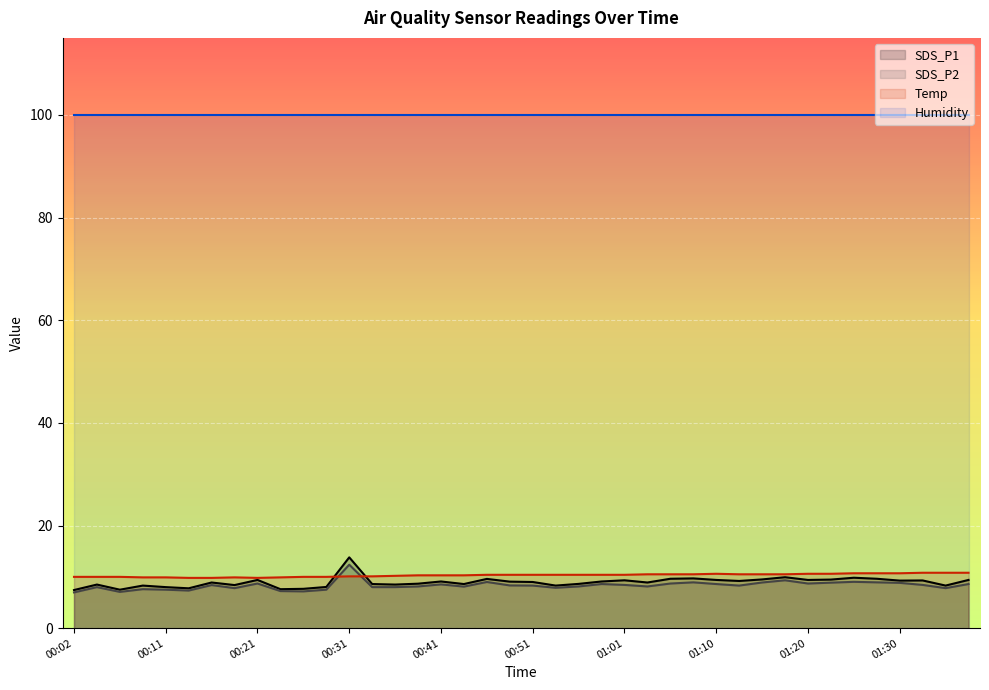

At which label does SDS_P1 reach its minimum?

00:02